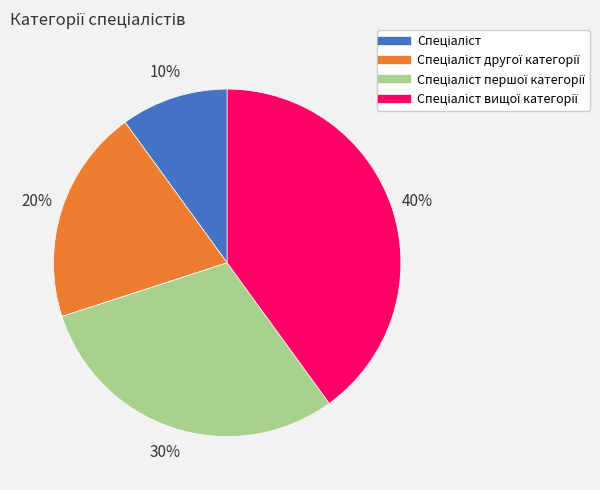

To the nearest percent, what is the average slice percentage?

25%